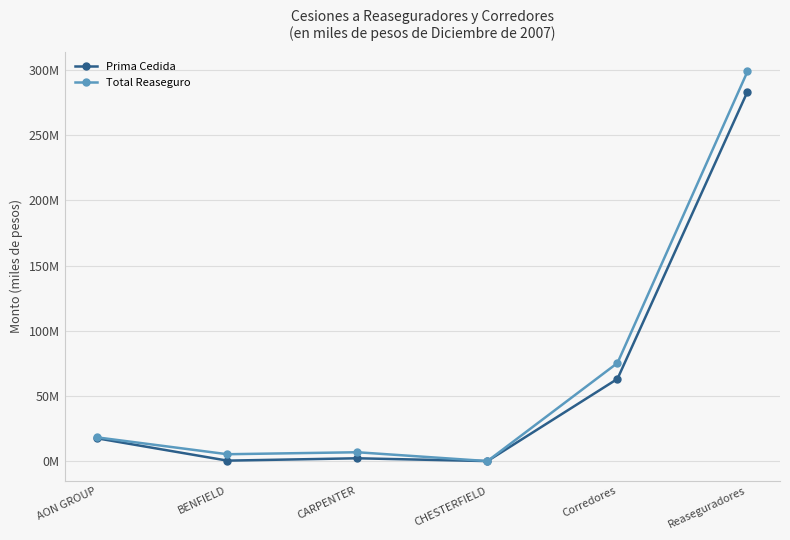

Rank the series by their average value, from lowest to highest.

Prima Cedida, Total Reaseguro